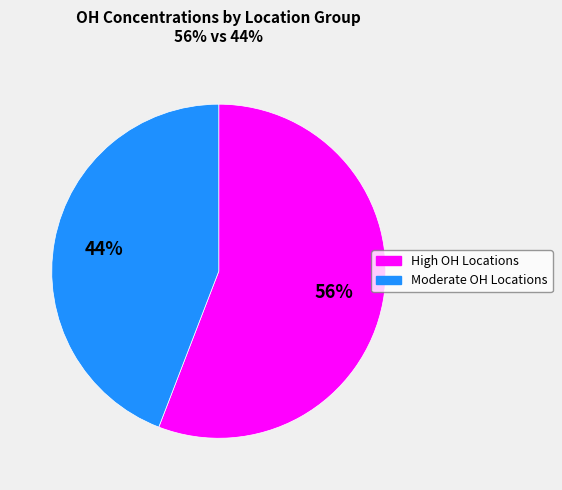

How many slices are in this pie chart?

2